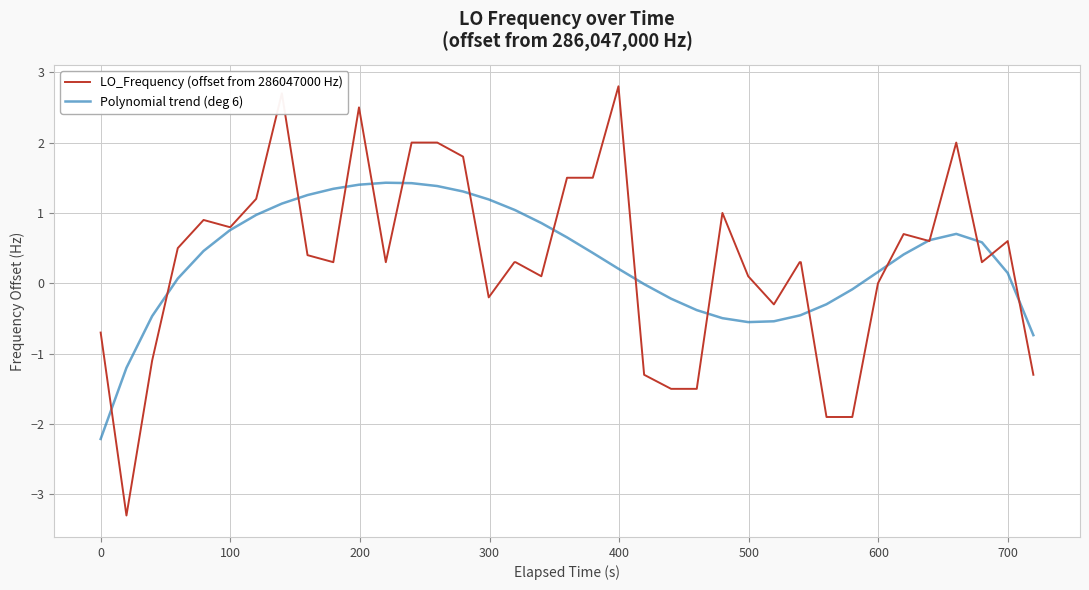

What is the average value of the LO_Frequency (offset from 286047000 Hz) series?

0.3